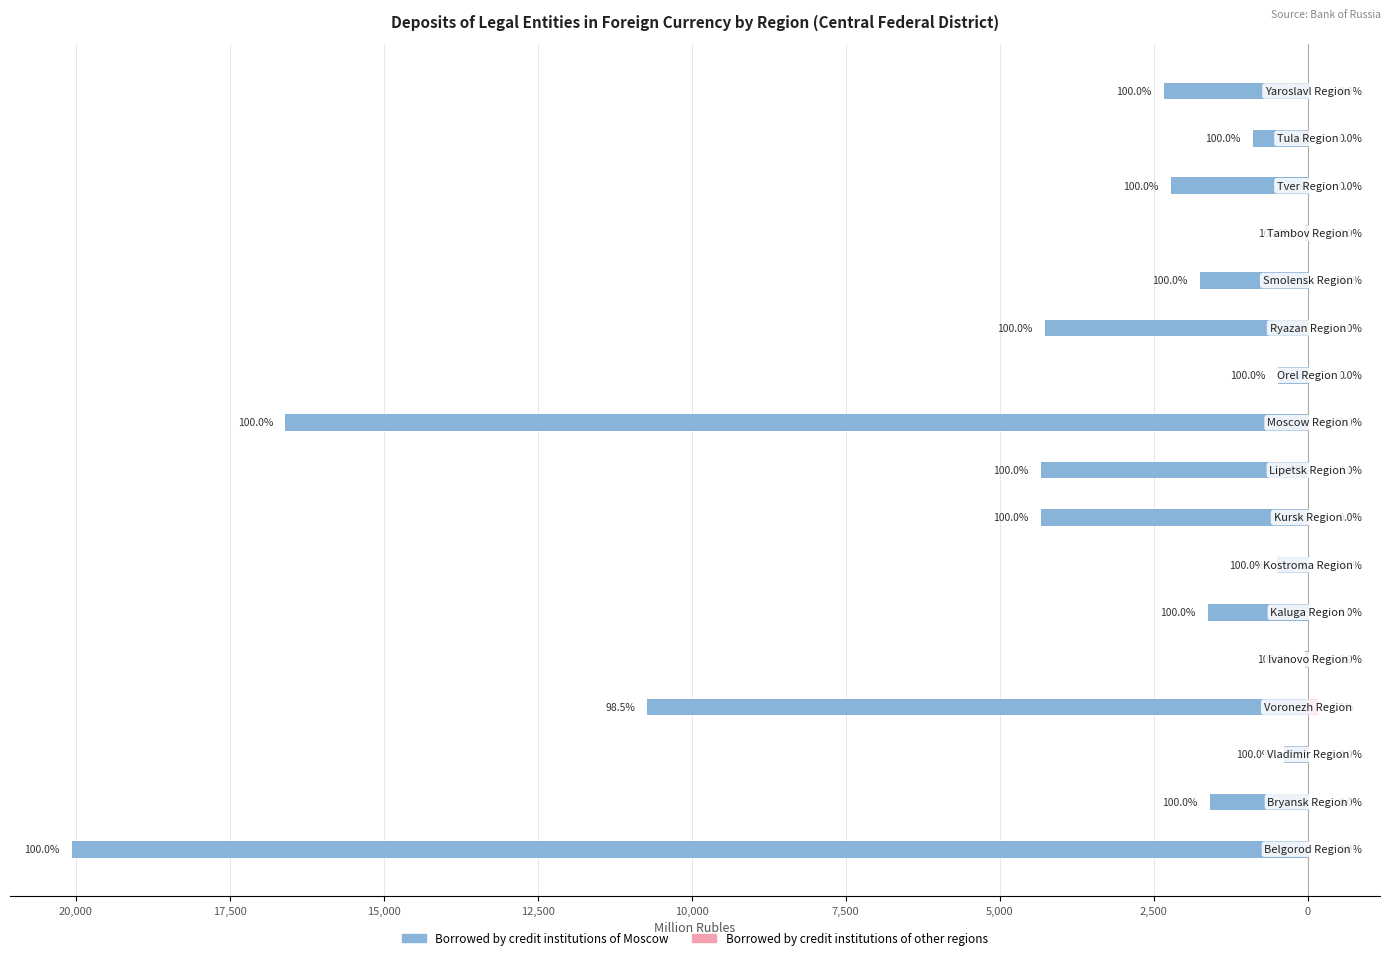

At how many categories does at least one series exceed -15962?

17